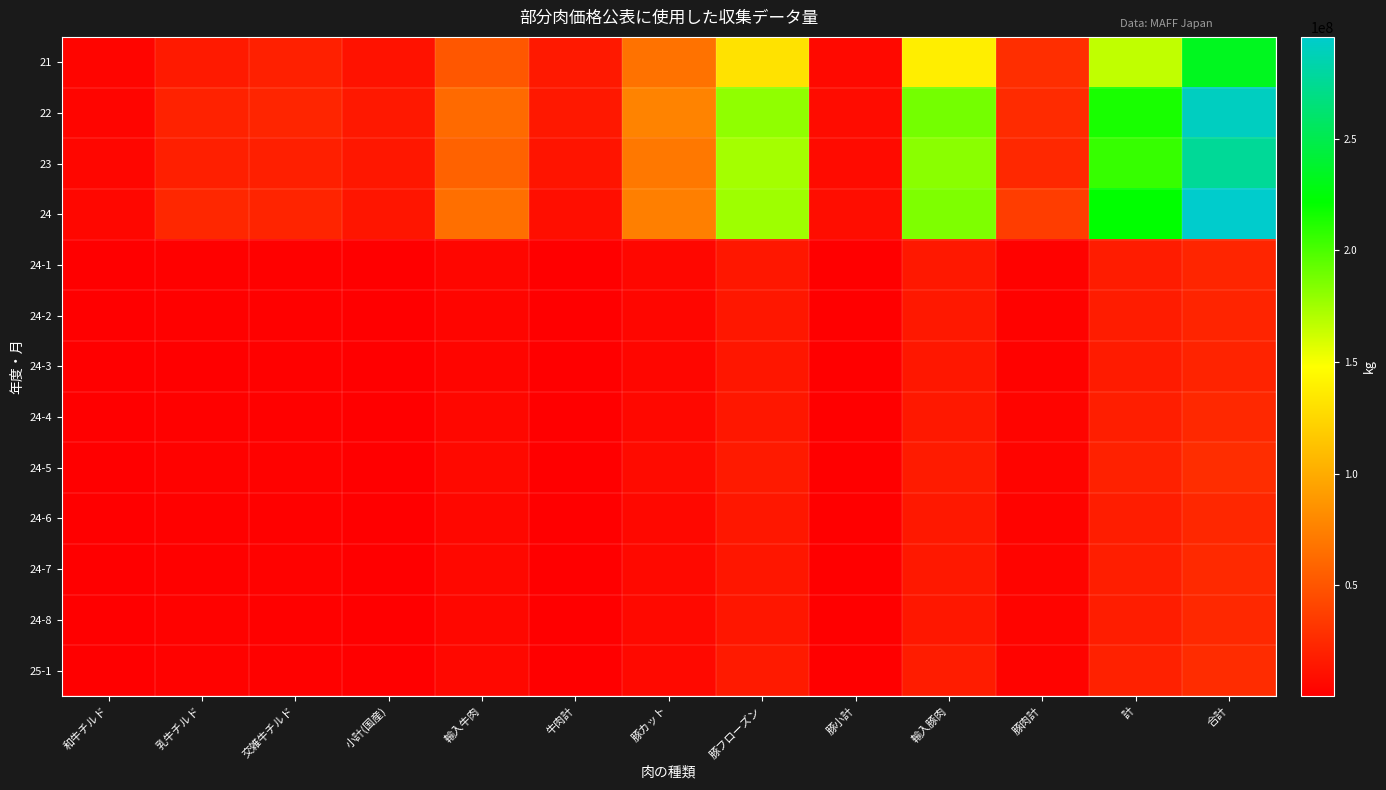

Which has a higher value, 輸入豚肉 or 合計?

合計